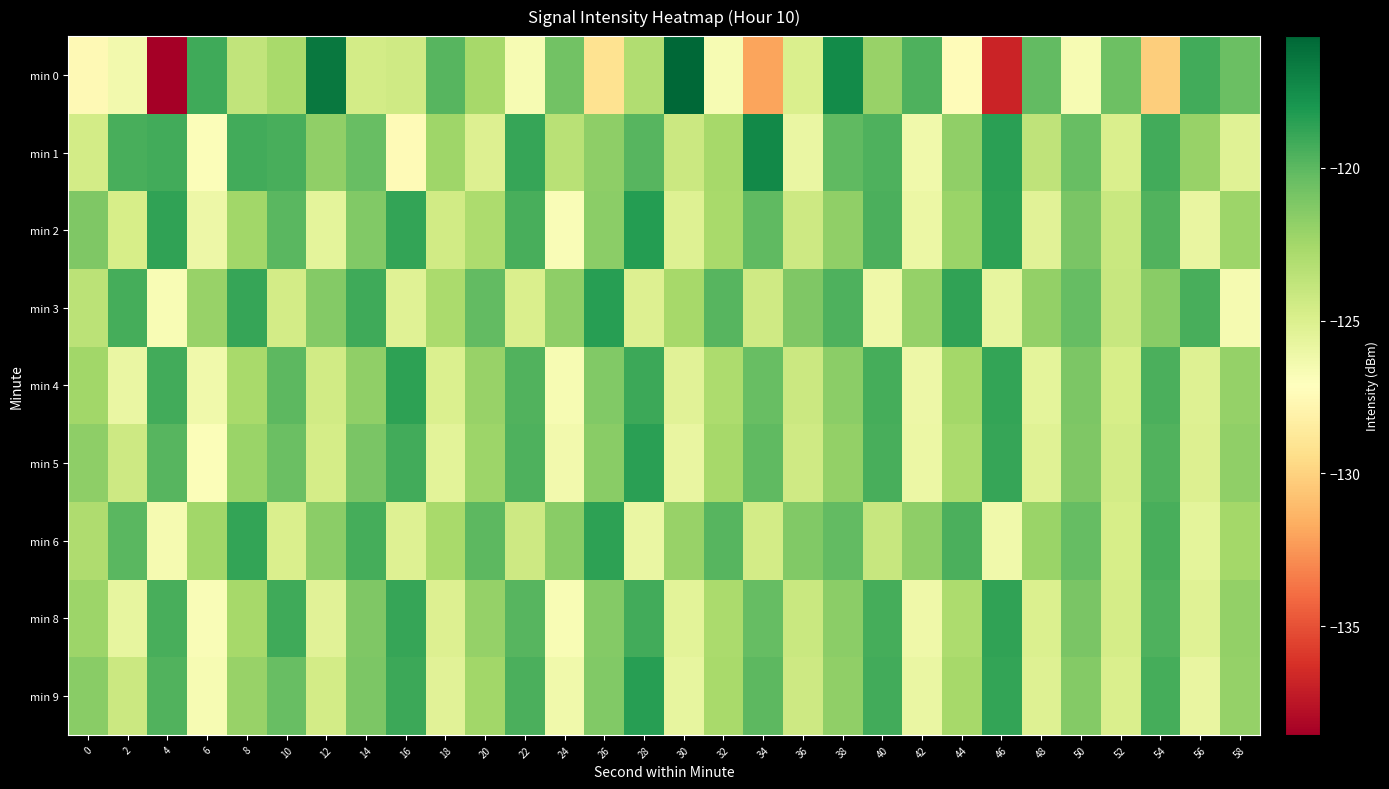

Reading left to right, transcribe all the data shown in this chart.

min 0: 0=-127.6	2=-126.4	4=-138.6	6=-119.1	8=-123.8	10=-122.7	12=-116.5	14=-124.6	16=-124.4	18=-119.8	20=-122.6	22=-126.6	24=-120.7	26=-129.1	28=-123.1	30=-115.7	32=-126.6	34=-132.0	36=-125.0	38=-117.4	40=-122.1	42=-119.6	44=-127.3	46=-136.8	48=-120.2	50=-126.6	52=-120.6	54=-130.2	56=-119.3	58=-120.5
min 1: 0=-124.6	2=-119.4	4=-119.2	6=-126.9	8=-119.2	10=-119.4	12=-121.8	14=-120.4	16=-127.5	18=-122.3	20=-125.1	22=-118.9	24=-123.4	26=-121.7	28=-119.8	30=-124.2	32=-122.6	34=-117.3	36=-125.9	38=-120.1	40=-119.6	42=-126.3	44=-121.8	46=-118.5	48=-123.7	50=-120.4	52=-124.9	54=-119.2	56=-122.1	58=-125.3
min 2: 0=-121.2	2=-124.8	4=-118.7	6=-126.1	8=-122.4	10=-119.9	12=-125.6	14=-121.3	16=-118.8	18=-124.5	20=-122.9	22=-119.4	24=-126.8	26=-121.6	28=-118.3	30=-125.2	32=-122.7	34=-120.1	36=-124.3	38=-121.8	40=-119.5	42=-126.0	44=-122.2	46=-118.6	48=-125.4	50=-121.0	52=-124.1	54=-119.7	56=-125.8	58=-122.3
min 3: 0=-123.5	2=-119.3	4=-126.7	6=-122.1	8=-118.9	10=-124.6	12=-121.4	14=-119.1	16=-125.3	18=-122.8	20=-120.2	22=-124.9	24=-121.7	26=-118.4	28=-125.1	30=-122.6	32=-119.8	34=-124.4	36=-121.2	38=-119.6	40=-126.2	42=-122.0	44=-118.7	46=-125.7	48=-121.9	50=-120.3	52=-124.0	54=-121.5	56=-119.4	58=-126.5
min 4: 0=-122.4	2=-125.9	4=-119.2	6=-126.3	8=-122.7	10=-120.0	12=-124.5	14=-121.8	16=-118.6	18=-125.0	20=-122.1	22=-119.7	24=-126.6	26=-121.3	28=-119.0	30=-125.4	32=-122.9	34=-120.4	36=-124.2	38=-121.6	40=-119.3	42=-126.1	44=-122.5	46=-118.8	48=-125.6	50=-121.1	52=-124.8	54=-119.5	56=-125.2	58=-122.0
min 5: 0=-121.7	2=-124.3	4=-119.8	6=-126.9	8=-122.2	10=-120.5	12=-124.7	14=-121.0	16=-119.2	18=-125.5	20=-122.3	22=-119.6	24=-126.4	26=-121.5	28=-118.5	30=-125.8	32=-122.6	34=-120.1	36=-124.4	38=-121.9	40=-119.4	42=-126.0	44=-122.8	46=-118.9	48=-125.3	50=-121.2	52=-124.6	54=-119.7	56=-125.1	58=-121.8
min 6: 0=-123.0	2=-119.9	4=-126.5	6=-122.4	8=-118.8	10=-124.9	12=-121.6	14=-119.3	16=-125.2	18=-122.7	20=-120.0	22=-124.3	24=-121.5	26=-118.6	28=-125.9	30=-122.1	32=-119.8	34=-124.6	36=-121.3	38=-120.2	40=-124.0	42=-121.7	44=-119.5	46=-126.3	48=-122.2	50=-120.3	52=-124.8	54=-119.4	56=-125.6	58=-122.5
min 8: 0=-122.3	2=-125.7	4=-119.4	6=-126.8	8=-122.6	10=-119.1	12=-125.4	14=-121.2	16=-118.9	18=-125.1	20=-122.0	22=-119.8	24=-126.7	26=-121.4	28=-119.2	30=-125.5	32=-122.8	34=-120.3	36=-124.1	38=-121.6	40=-119.3	42=-126.2	44=-122.9	46=-118.7	48=-125.0	50=-121.0	52=-124.7	54=-119.6	56=-125.3	58=-121.9
min 9: 0=-121.5	2=-124.2	4=-119.7	6=-126.6	8=-122.1	10=-120.4	12=-124.6	14=-121.1	16=-119.0	18=-125.4	20=-122.4	22=-119.5	24=-126.3	26=-121.3	28=-118.4	30=-125.7	32=-122.7	34=-120.0	36=-124.3	38=-121.8	40=-119.2	42=-125.9	44=-122.6	46=-118.8	48=-125.2	50=-121.4	52=-124.9	54=-119.3	56=-125.8	58=-122.0